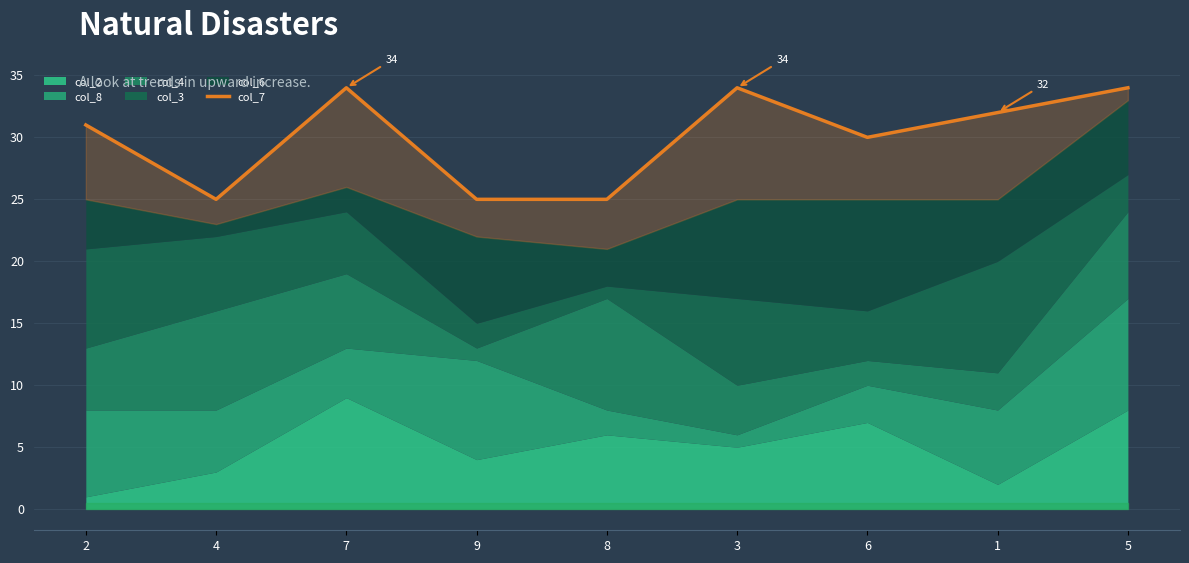

What is the value of the 3rd point from the left?

34